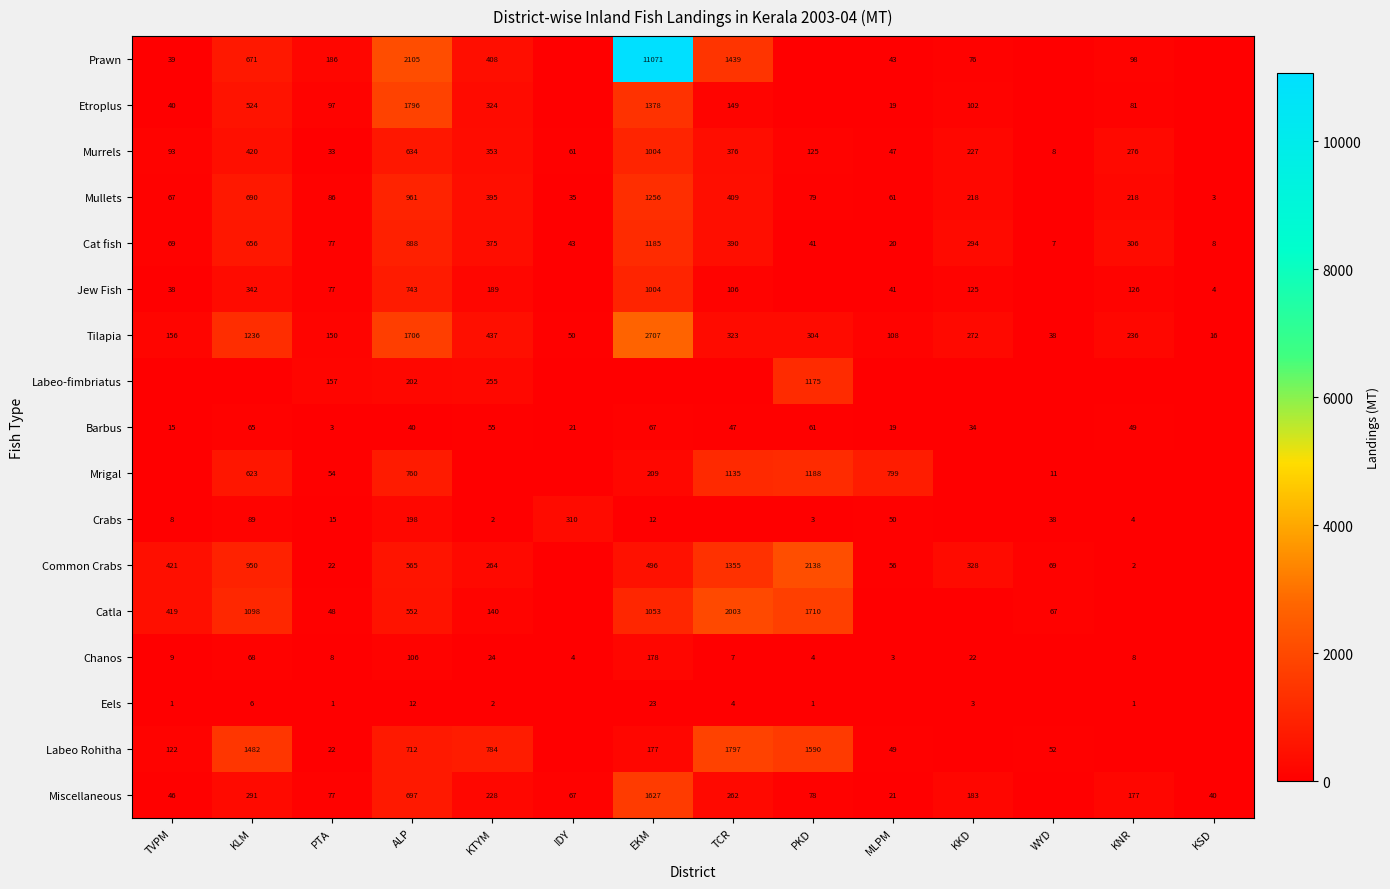

How many categories are shown in the chart?

14